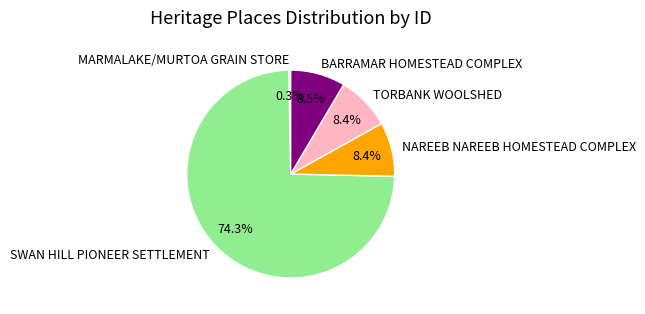

Which category has the smallest portion of the pie?

MARMALAKE/MURTOA GRAIN STORE